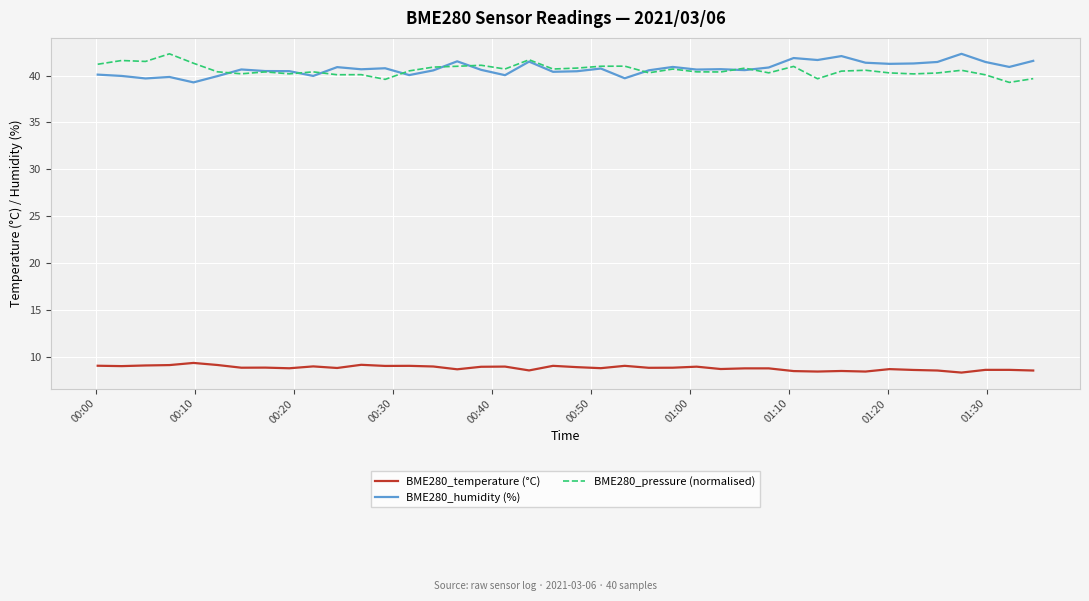

Does the chart have visible grid lines?

Yes